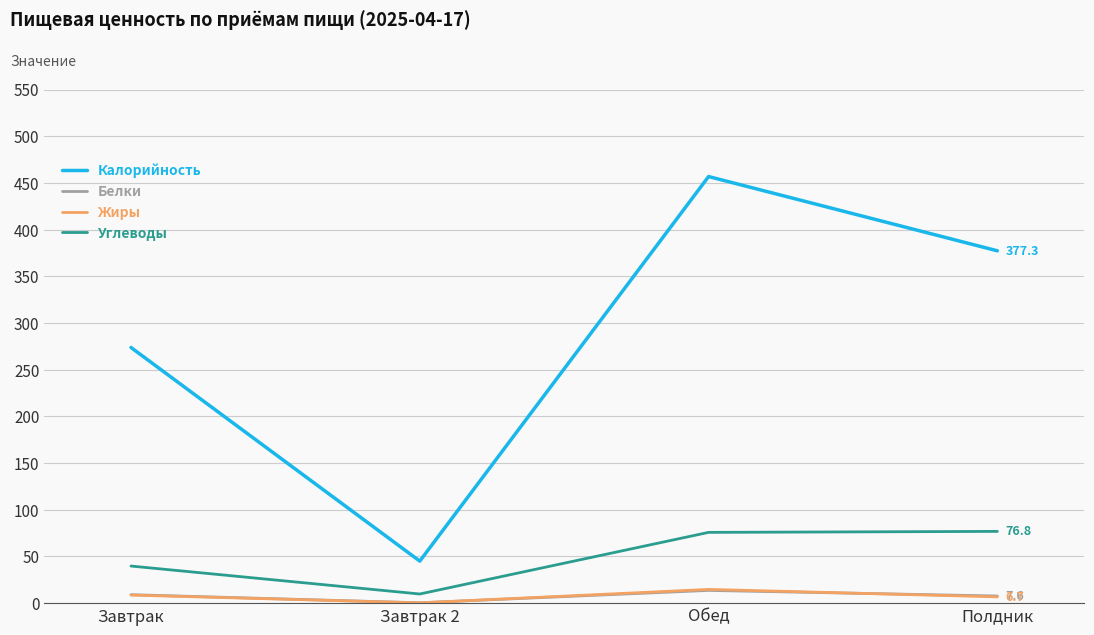

Which category has the highest value across all series?

Обед